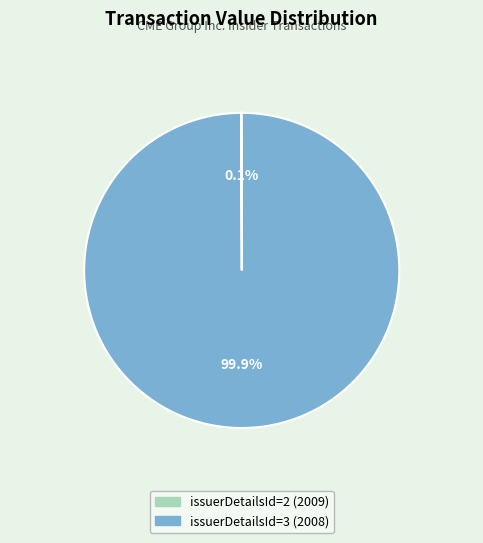

To the nearest percent, what is the difference between the largest and smallest slice percentages?

100%